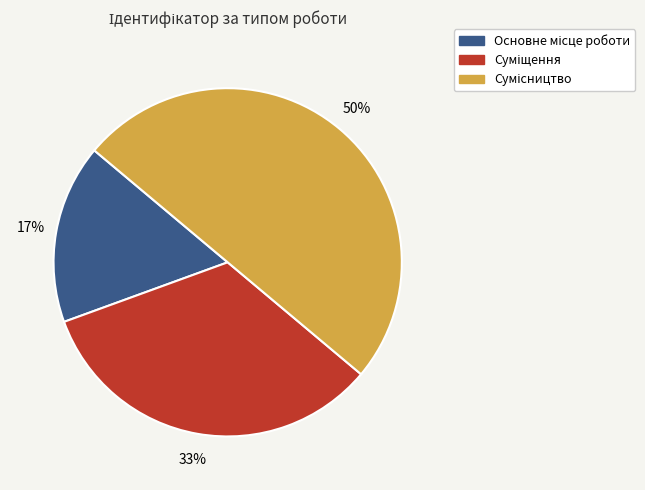

To the nearest percent, what is the difference between the largest and smallest slice percentages?

33%